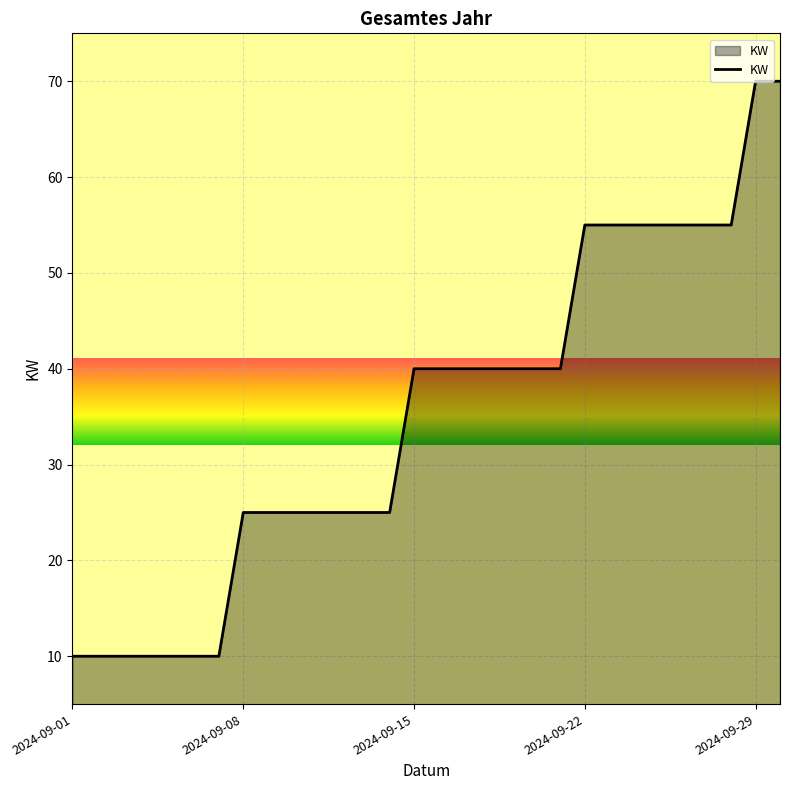

What is the maximum value shown in the chart?

70